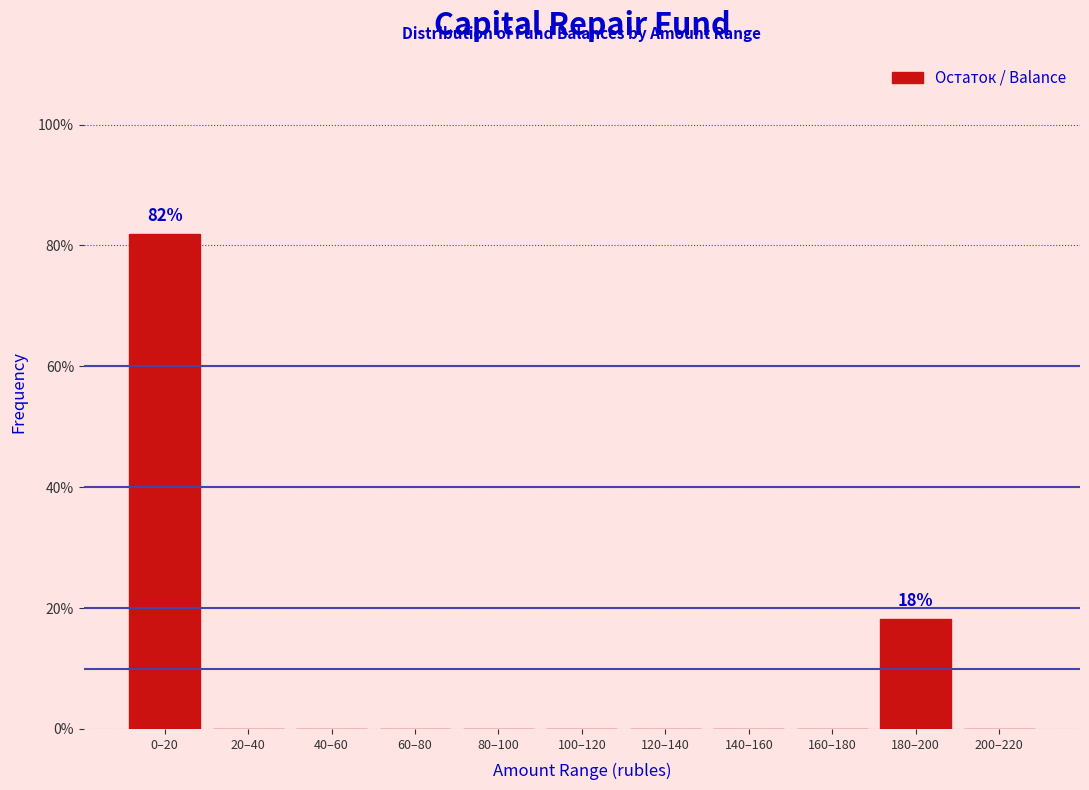

Reading left to right, extract all data points from this chart.

0–20=81.8	20–40=0.0	40–60=0.0	60–80=0.0	80–100=0.0	100–120=0.0	120–140=0.0	140–160=0.0	160–180=0.0	180–200=18.2	200–220=0.0